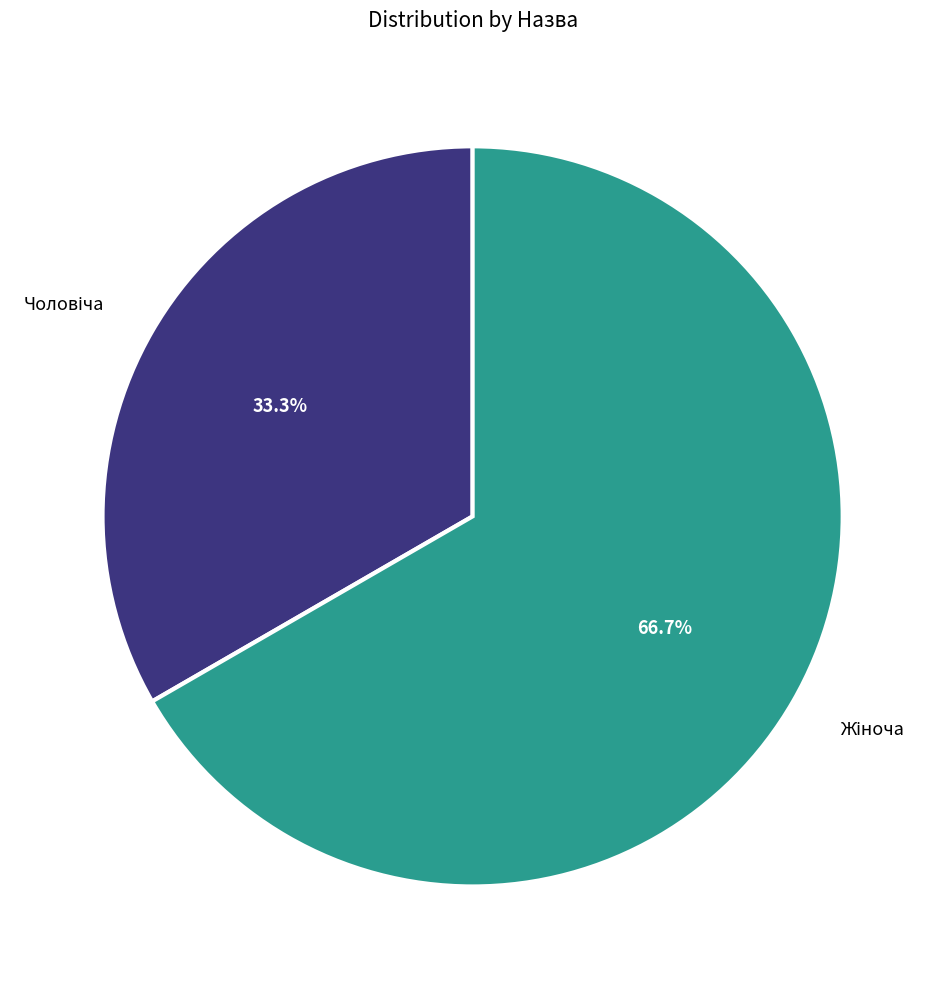

Does any single category account for the majority?

Yes